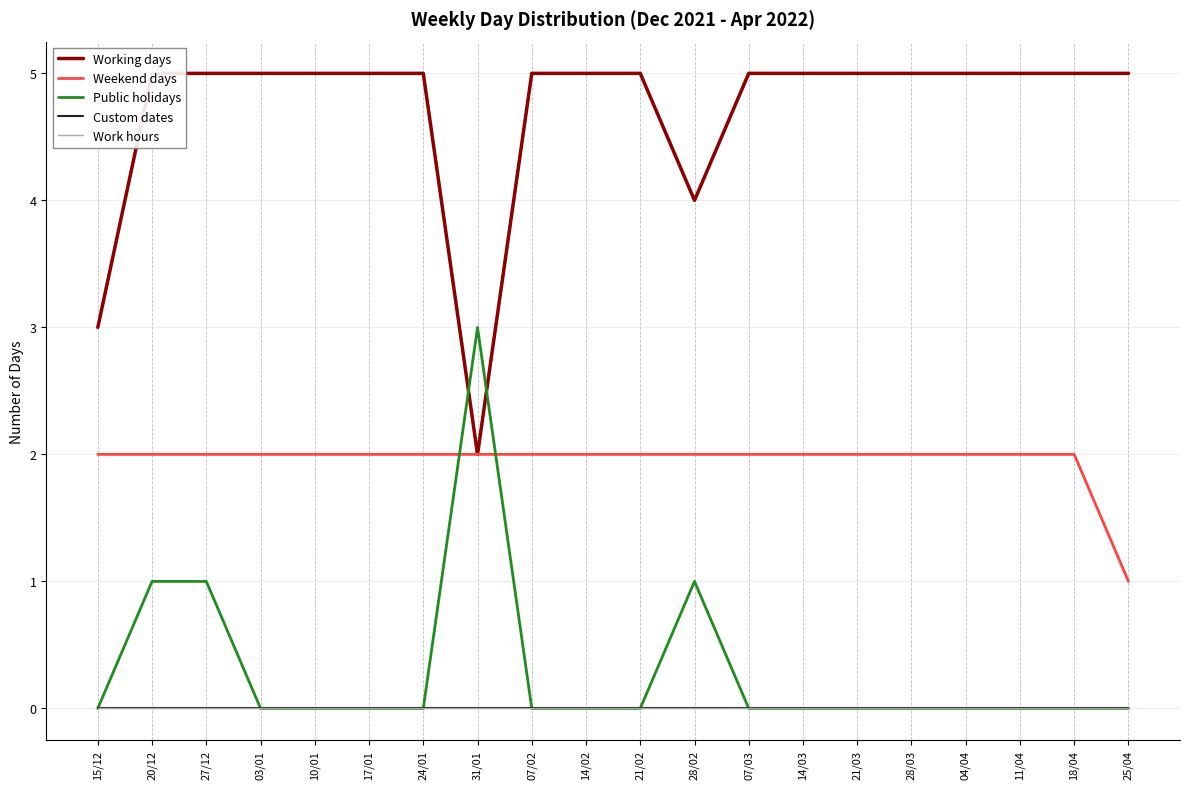

How many values in Public holidays are above zero?

4